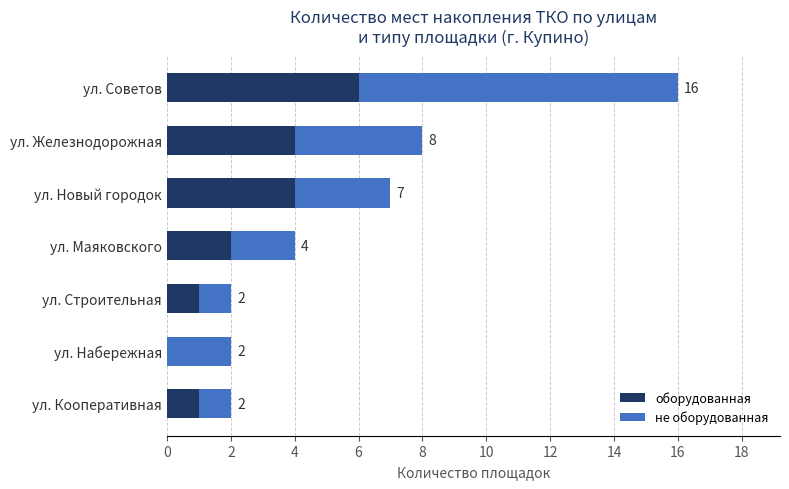

Read the оборудованная value at ул. Железнодорожная.

4